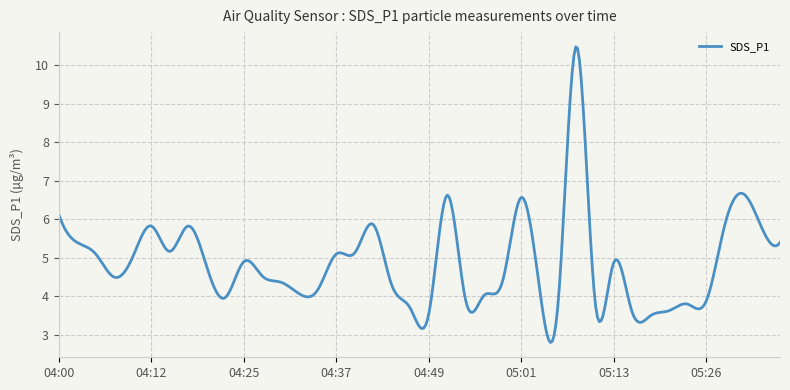

What is the sum of all values?

1953.3